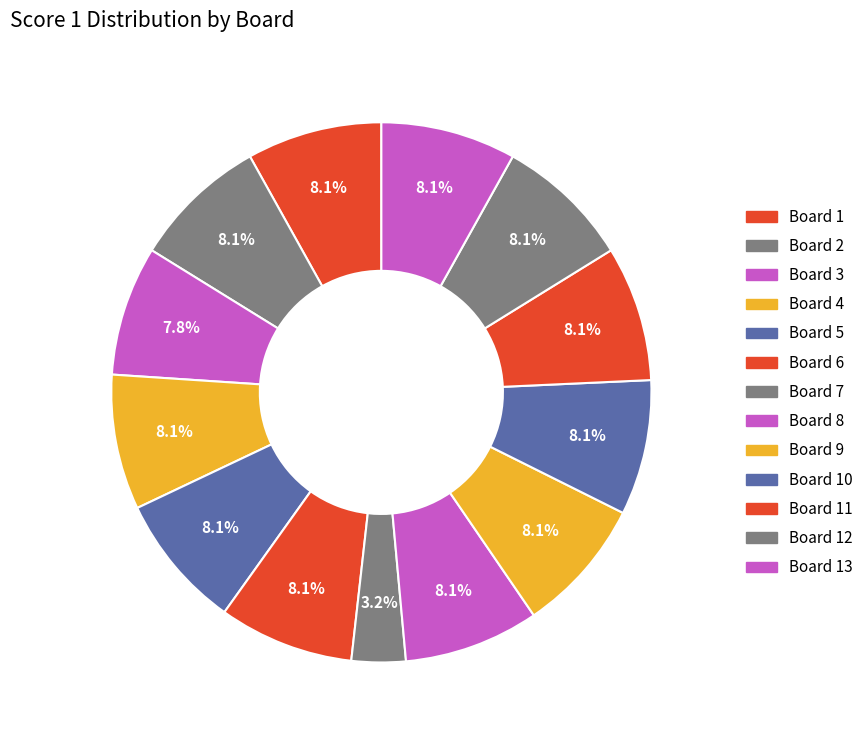

Which slice is the largest?

Board 1